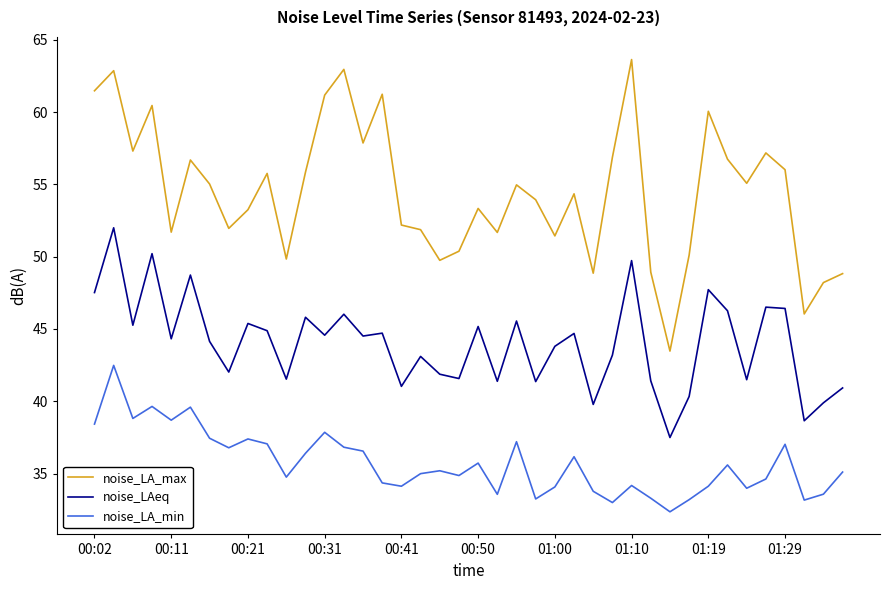

How many categories are shown in the chart?

40